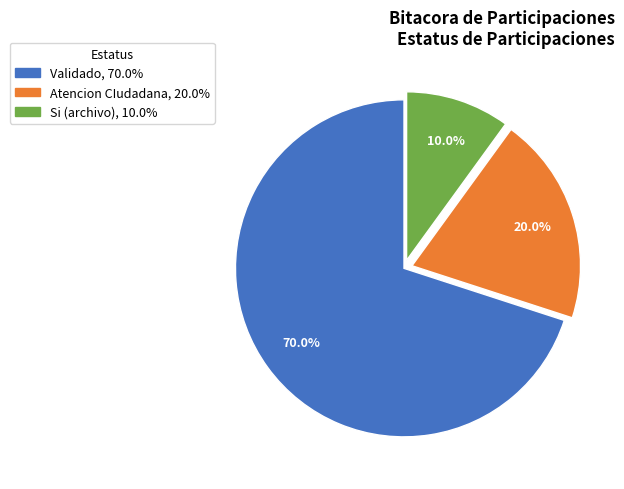

Does any single category account for the majority?

Yes